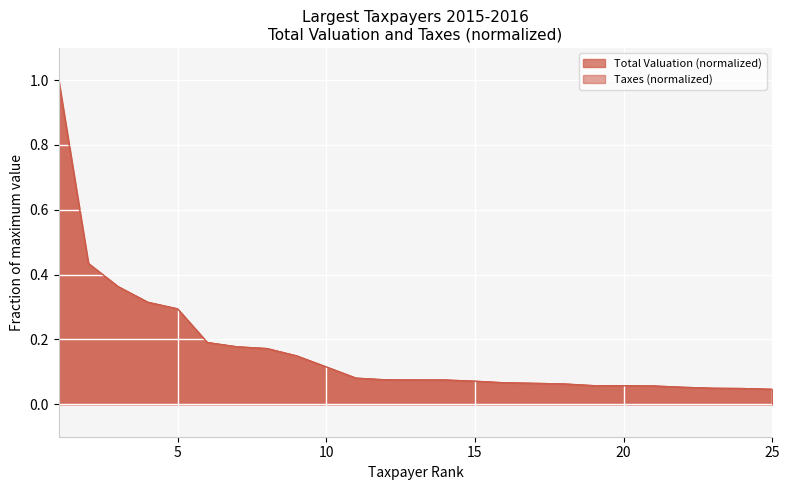

Which series has the widest spread of values?

Total Valuation